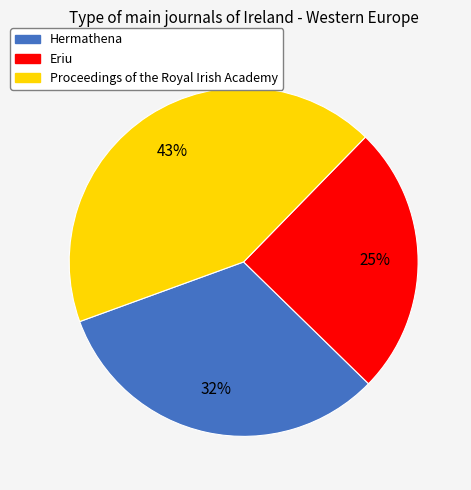

Combined, do Eriu and Proceedings of the Royal Irish Academy account for over 50%?

Yes